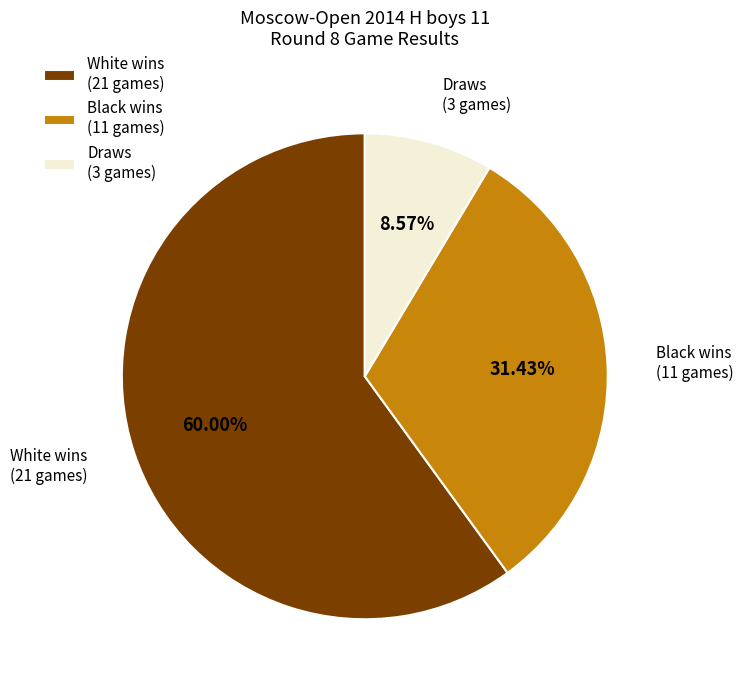

How many segments does this pie chart have?

3